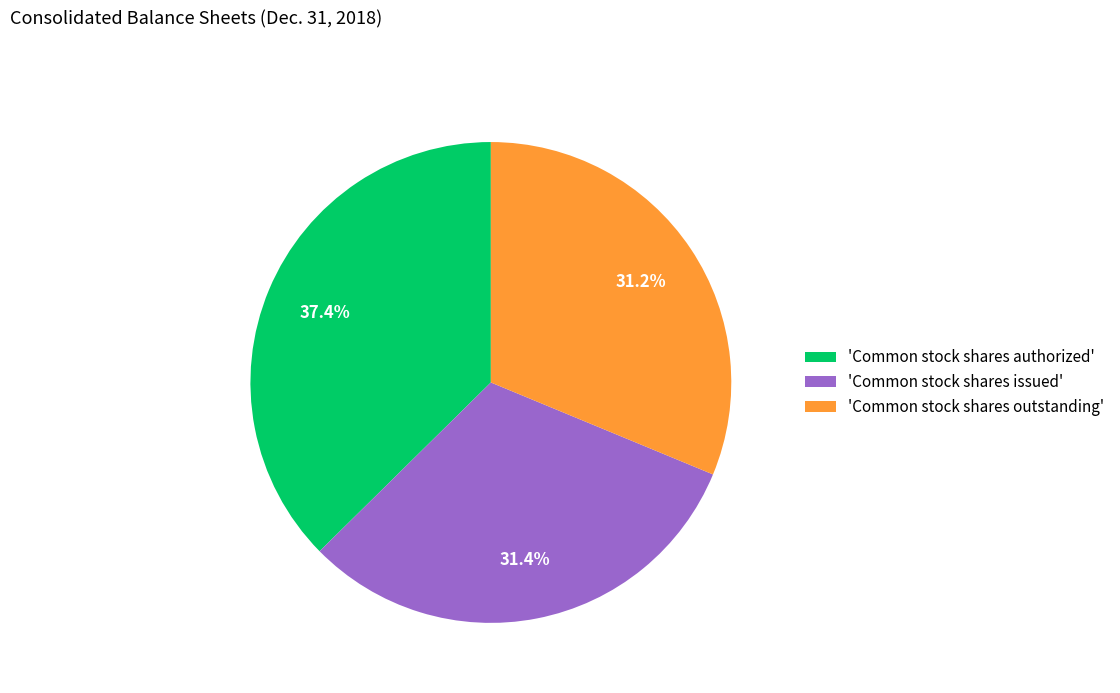

Which category has the biggest portion of the pie?

'Common stock shares authorized'